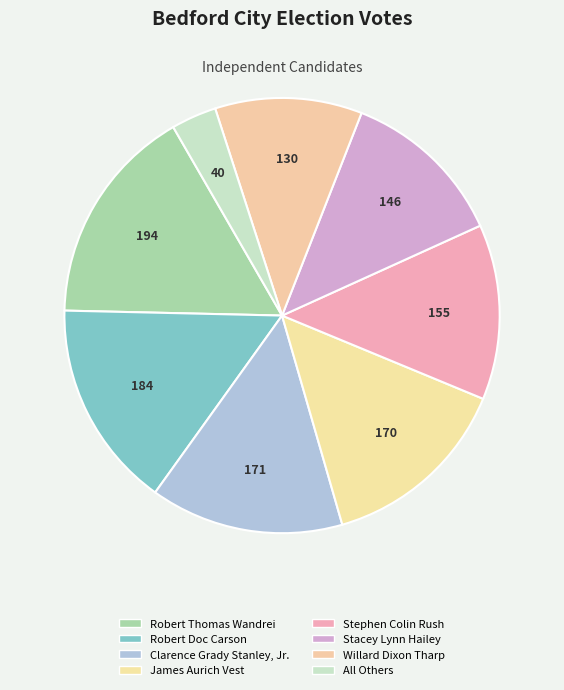

What is the ratio of the value at Stephen Colin Rush to the value at Clarence Grady Stanley, Jr.?

0.9